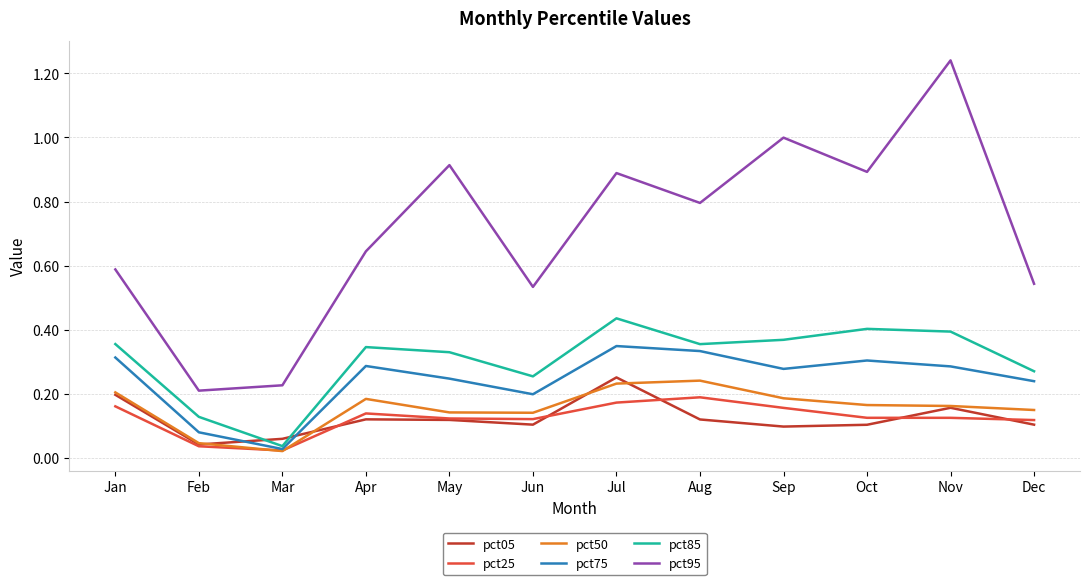

True or false: pct85 has a value of 0.2 at Dec.

False